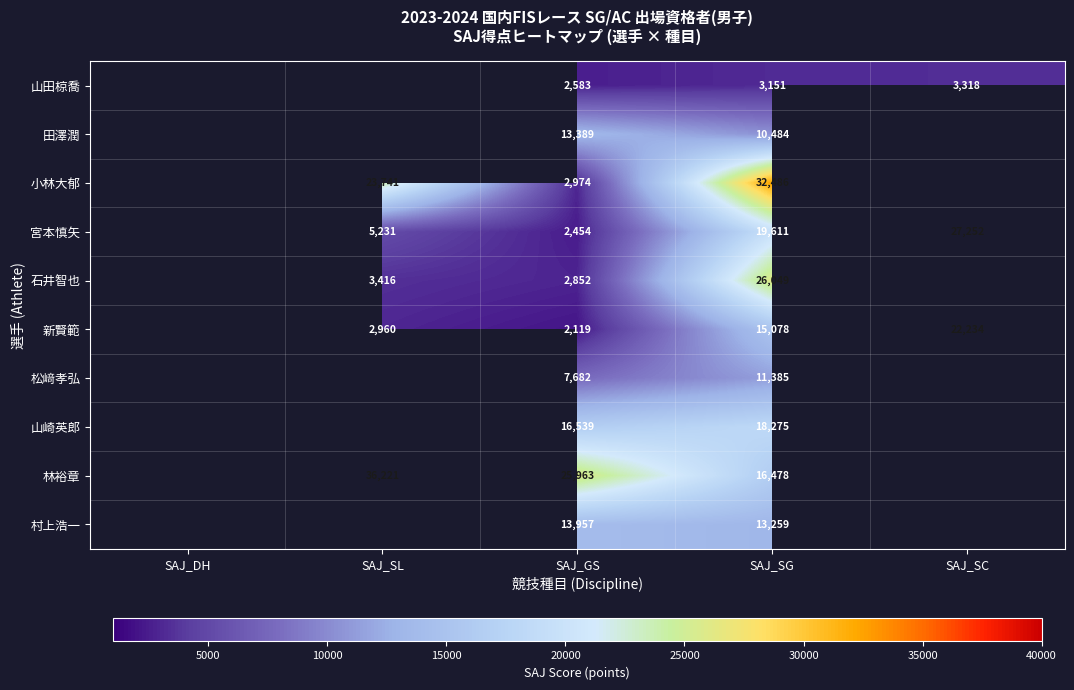

Rank the series at SAJ_SG from lowest to highest value.

山田椋喬, 田澤潤, 松﨑孝弘, 村上浩一, 新賢範, 林裕章, 山崎英郎, 宮本慎矢, 石井智也, 小林大郁